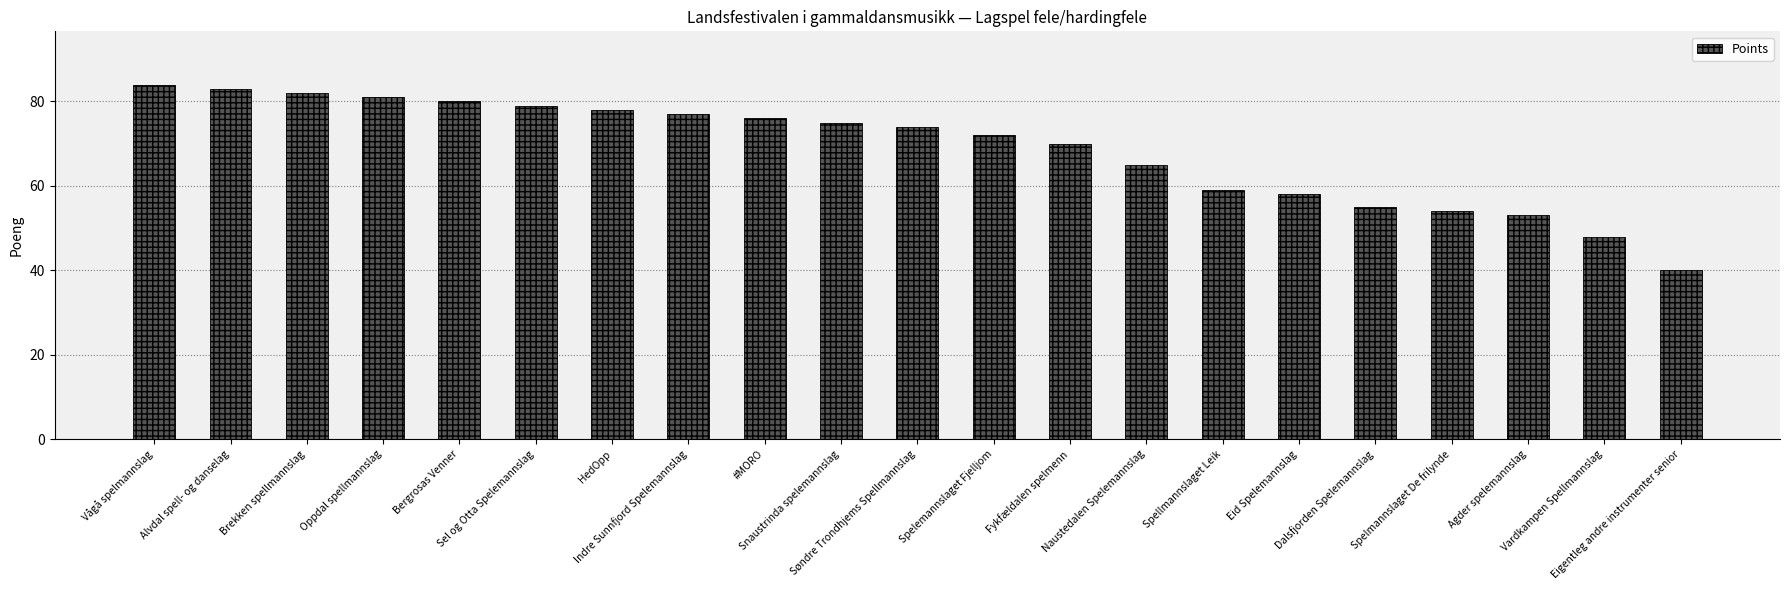

Rank the categories by value from lowest to highest.

Eigentleg andre instrumenter senior, Vardkampen Spellmannslag, Agder spelemannslag, Spelmannslaget De frilynde, Dalsfjorden Spelemannslag, Eid Spelemannslag, Spellmannslaget Leik, Naustedalen Spelemannslag, Fykfældalen spelmenn, Spelemannslaget Fjelljom, Søndre Trondhjems Spellmannslag, Snaustrinda spelemannslag, #MORO, Indre Sunnfjord Spelemannslag, HedOpp, Sel og Otta Spelemannslag, Bergrosas Venner, Oppdal spellmannslag, Brekken spellmannslag, Alvdal spell- og danselag, Vågå spelmannslag